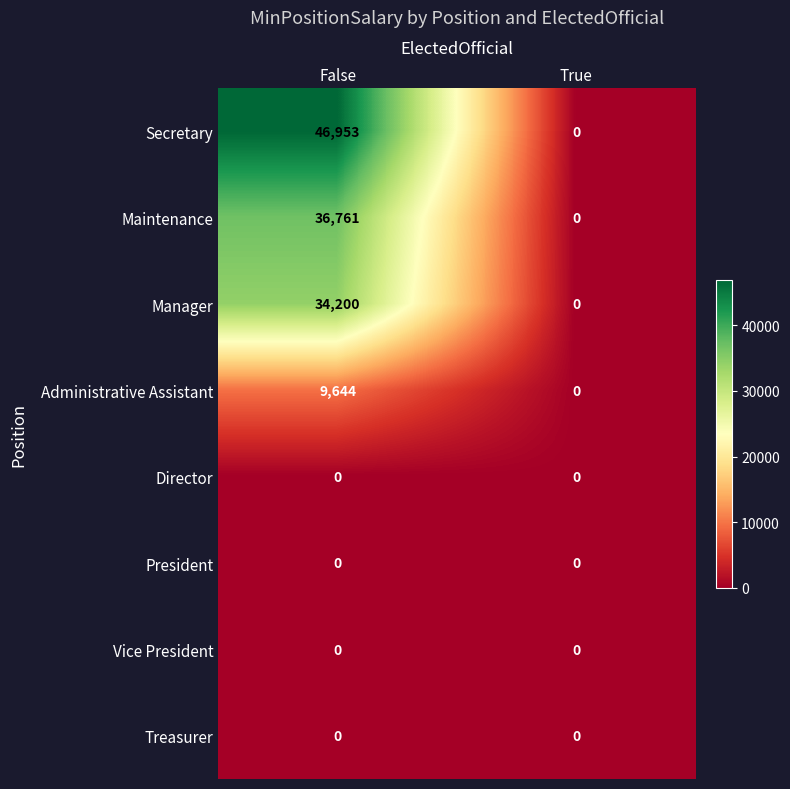

The Maintenance series shows 0 at True. True or false?

True